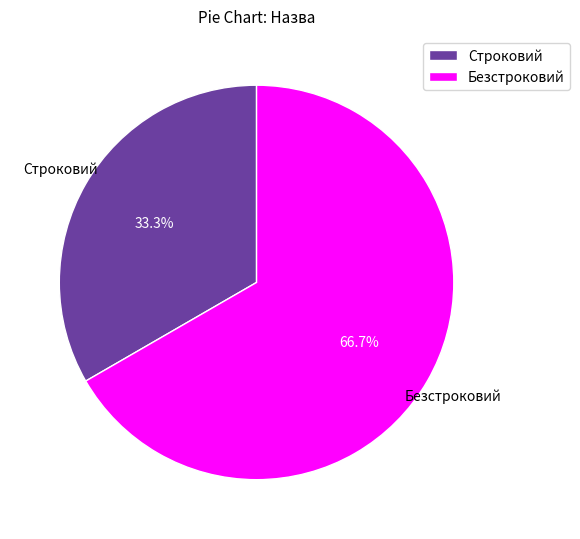

What percentage is the Строковий slice, to the nearest percent?

33%